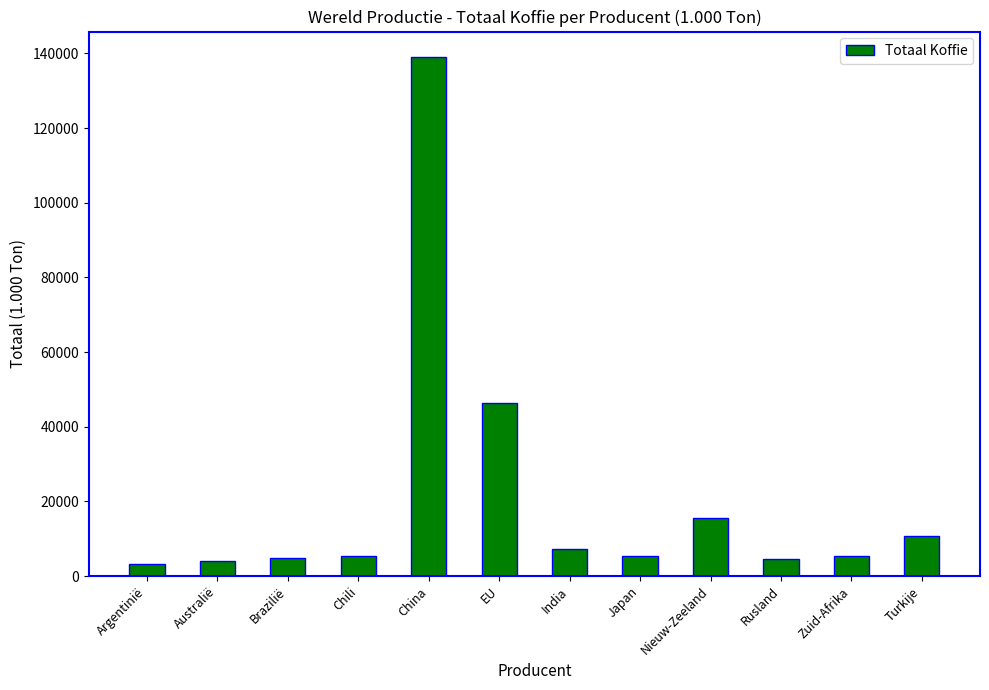

What is the ratio of the value at Argentinië to the value at Turkije?

0.3